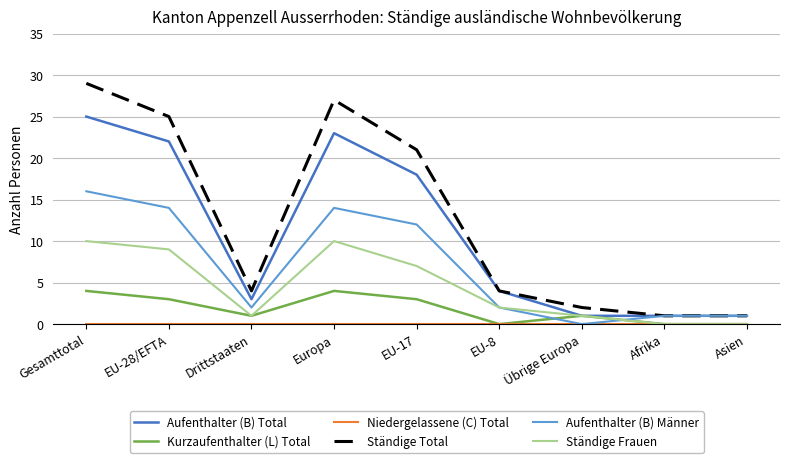

What is the greatest value displayed?

29